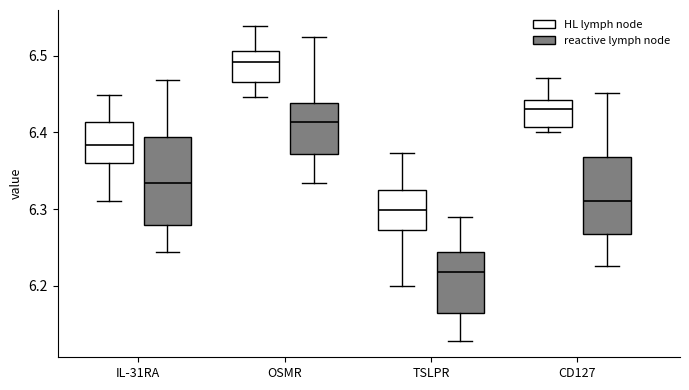

Comparing the boxes themselves (not the whiskers), which one is the tallest?

IL-31RA (reactive lymph node)